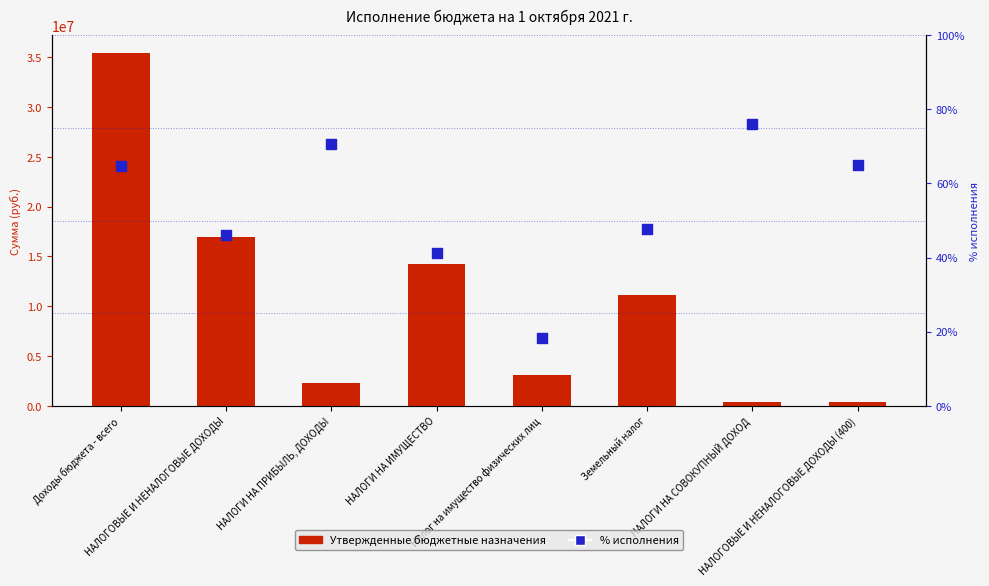

At how many categories does at least one series exceed 2827283?

5